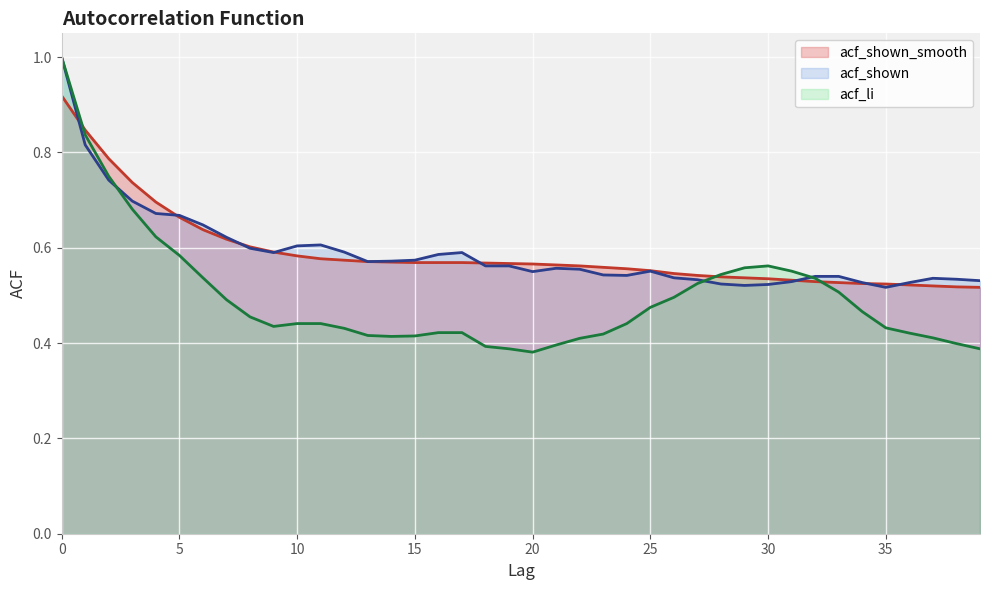

Is it true that acf_shown_smooth equals 0.9 at 22?

False